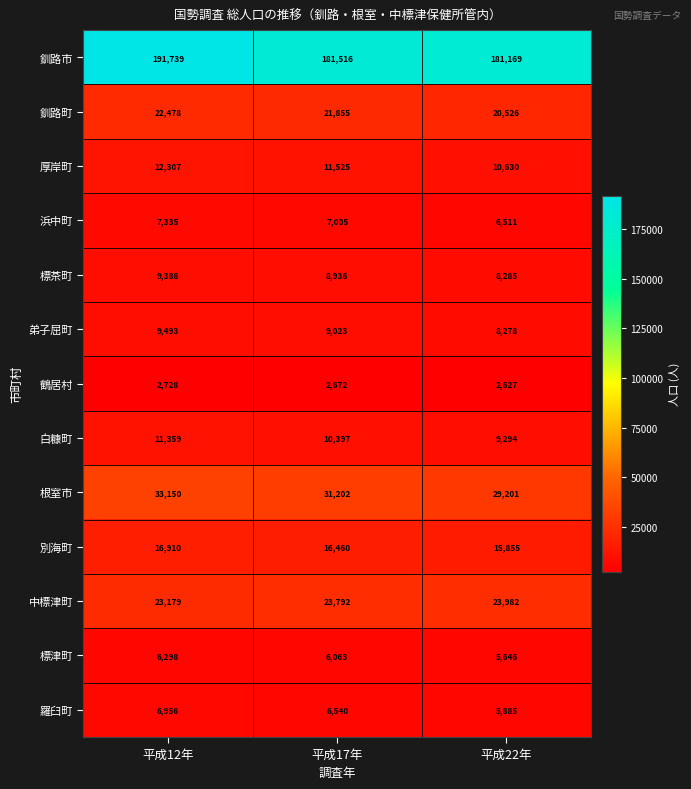

Which series has the largest total across all categories?

釧路市